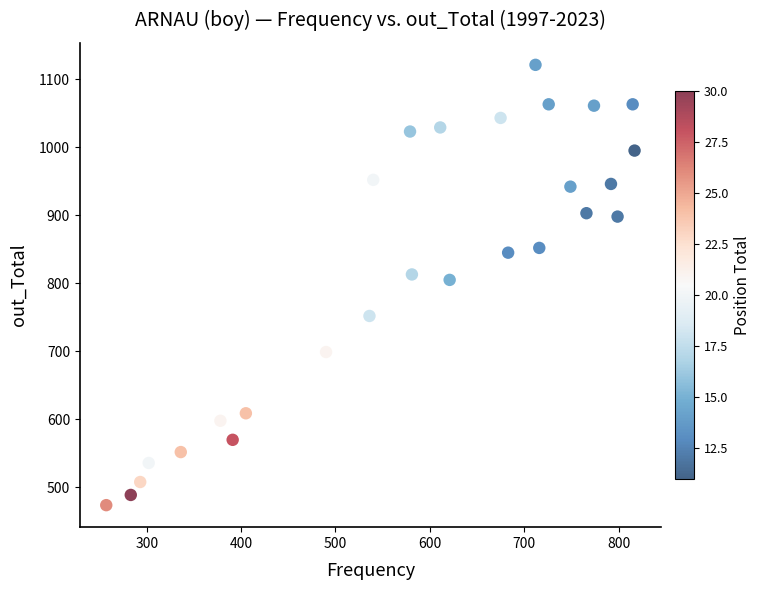

What is the range of X values (max minus min)?

560